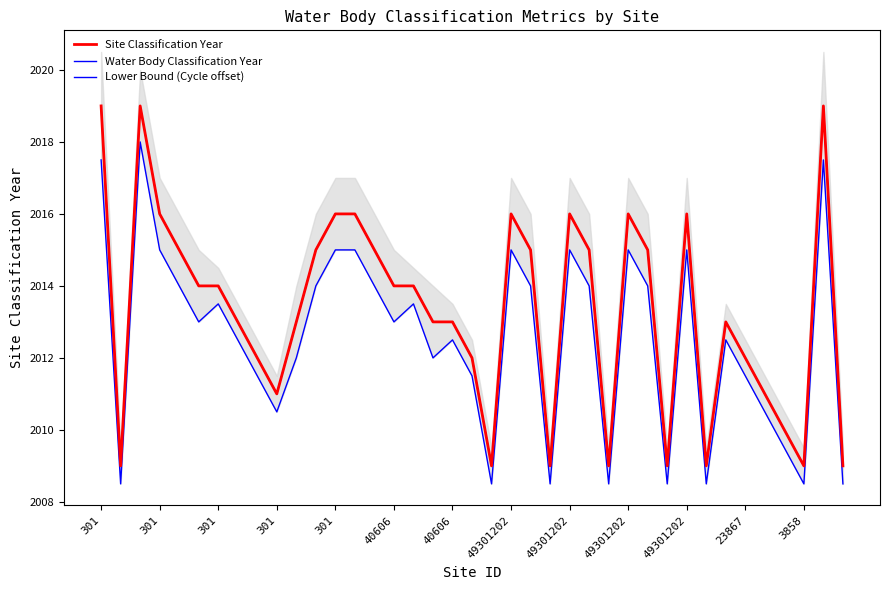

How many values in the Site Classification Year series exceed 2014?

16